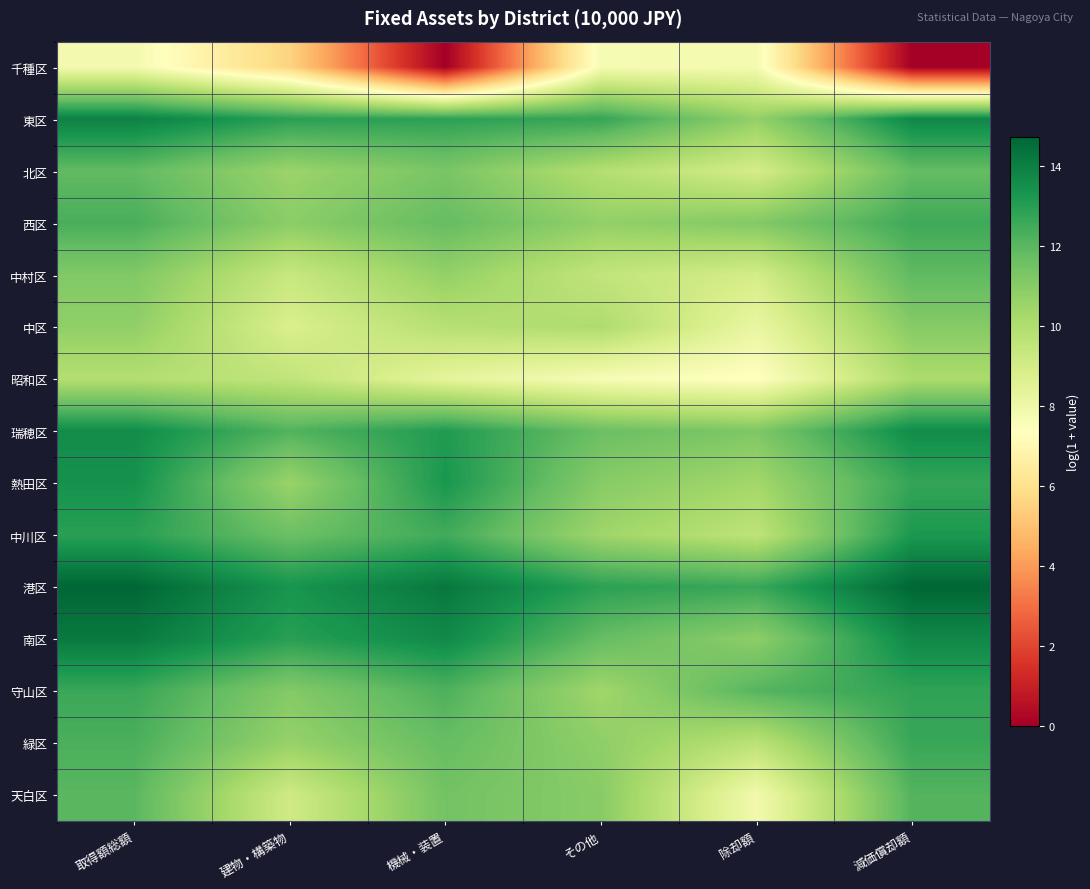

What is the total value across all series at 取得額総額?

183.7